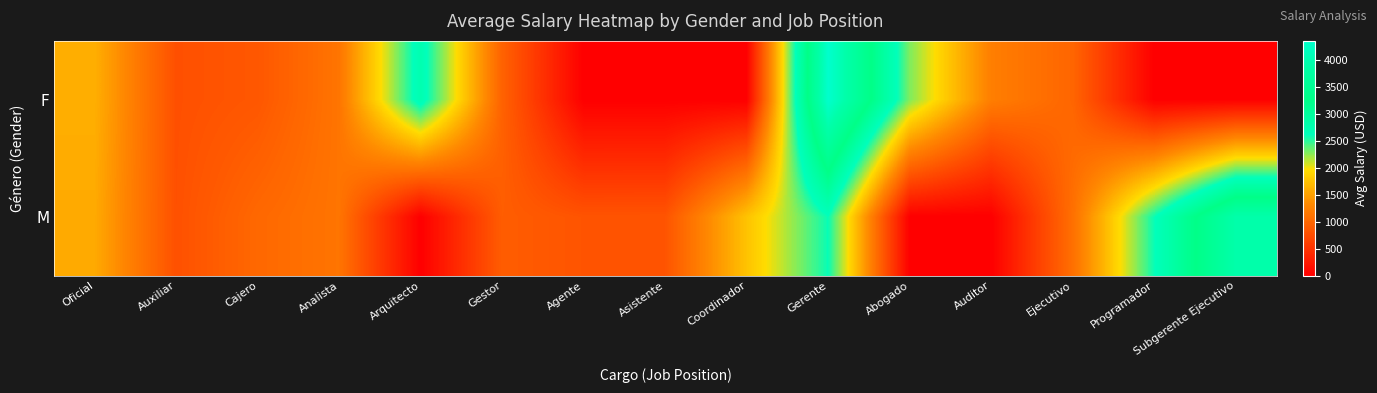

What is the difference between the highest and lowest values at Auxiliar?

5.0